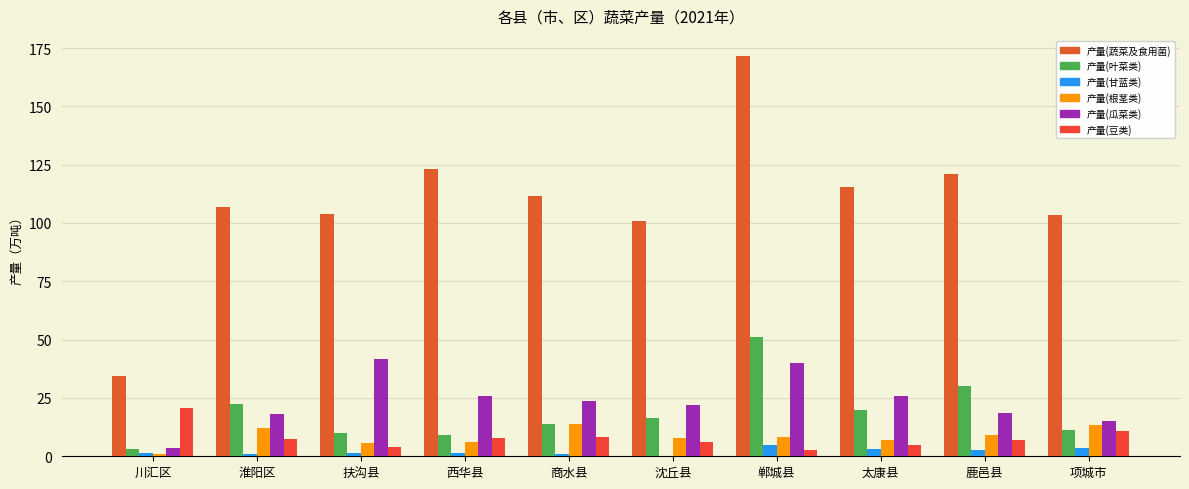

Does the chart contain stacked bars?

No